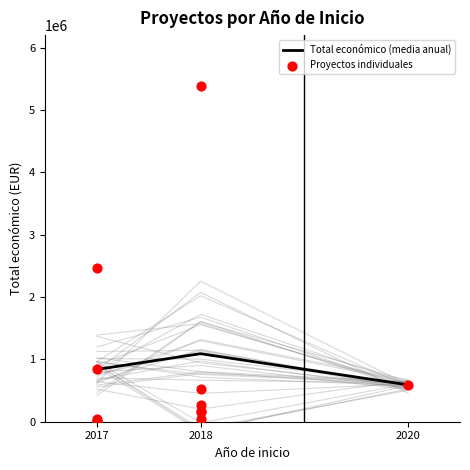

Which has a higher value, 2020 or 2018?

2020